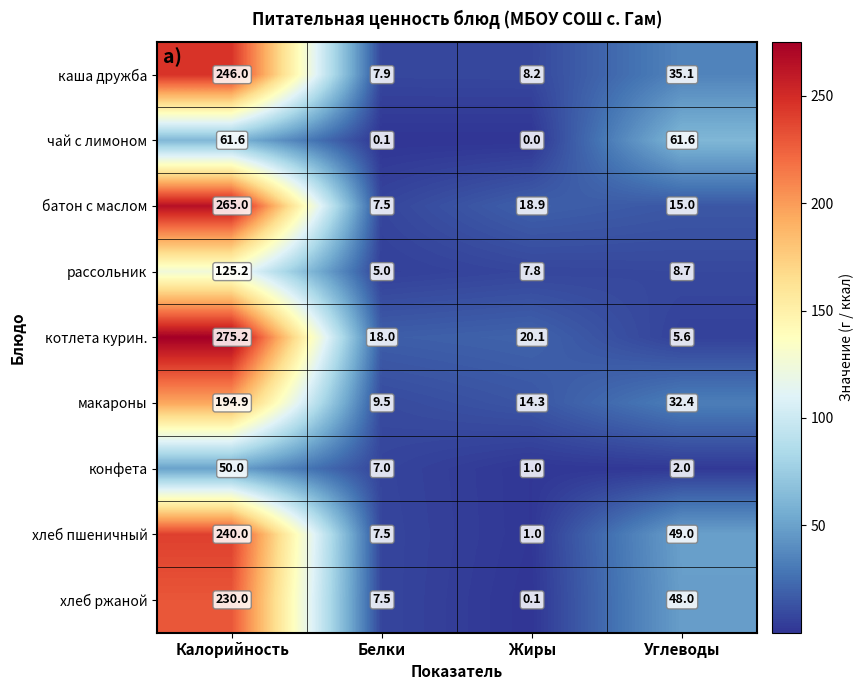

What is the total value across all series at Калорийность?

1687.9